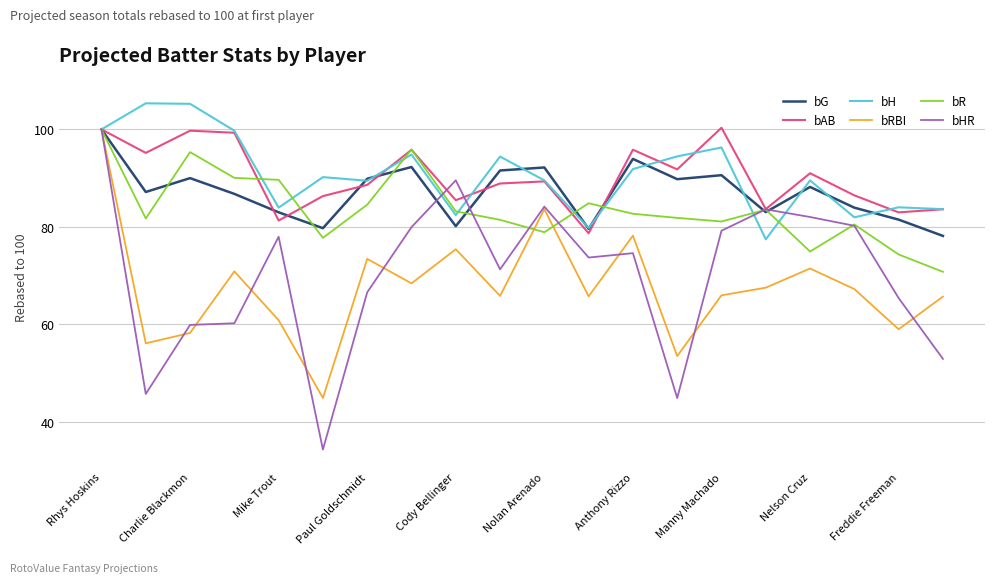

What is the maximum value shown in the chart?

105.3